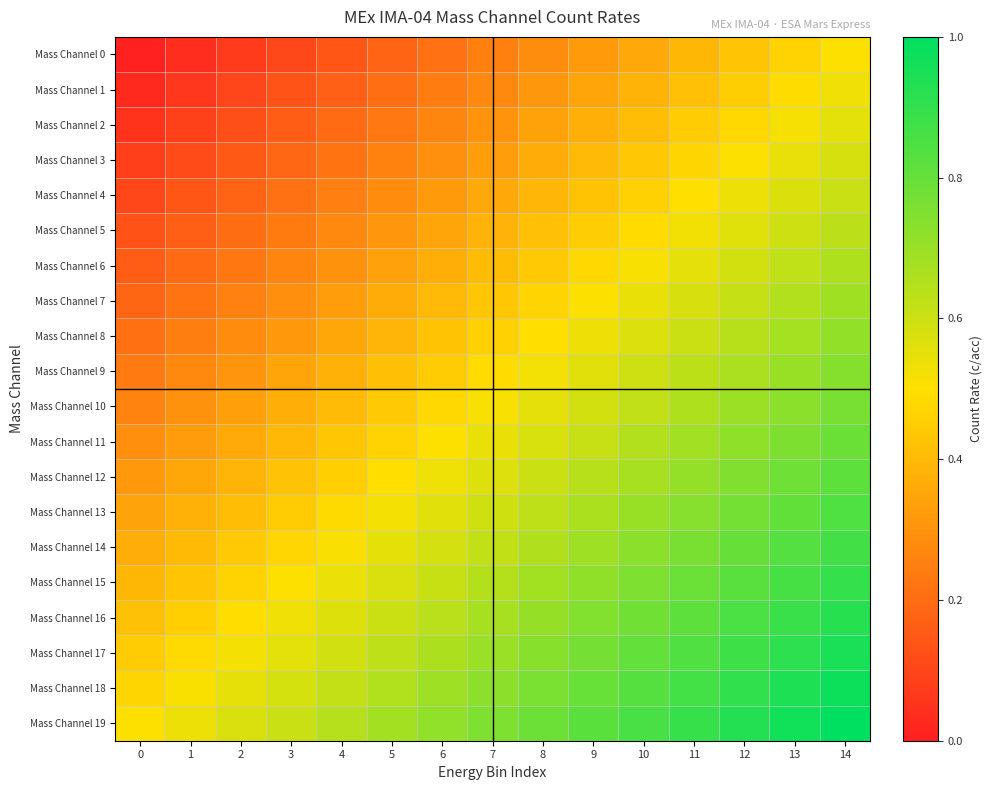

What is the difference between the highest and lowest values at 13?

0.5